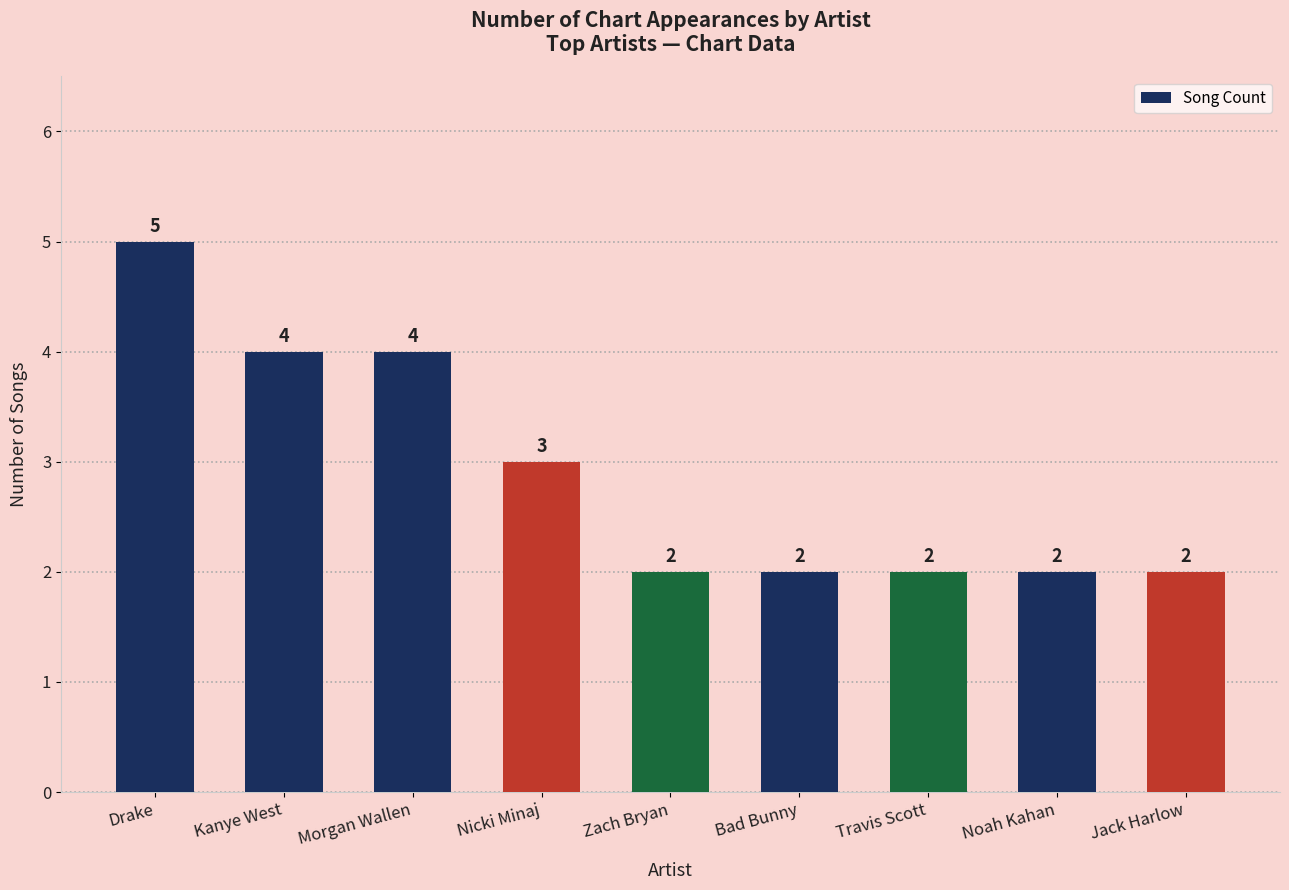

Approximately how many times larger is the value at Jack Harlow compared to Nicki Minaj?

0.7